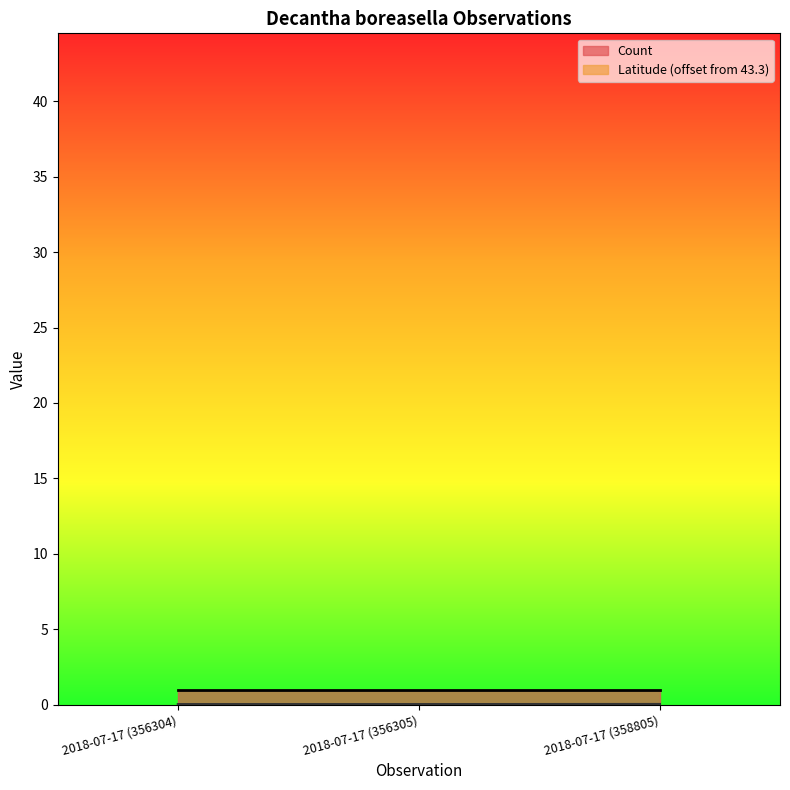

Count the values in the range 0 to 1.

3